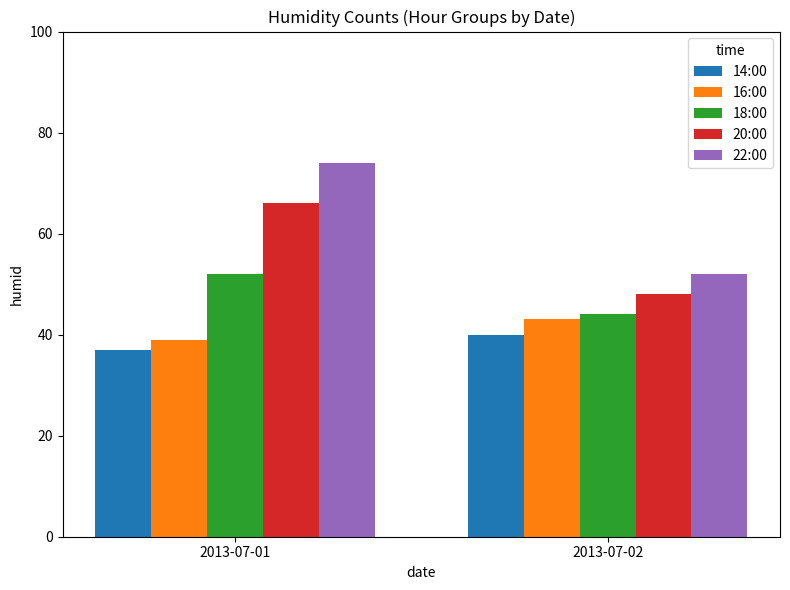

Where is 14:00 nearest to the value 38?

2013-07-01